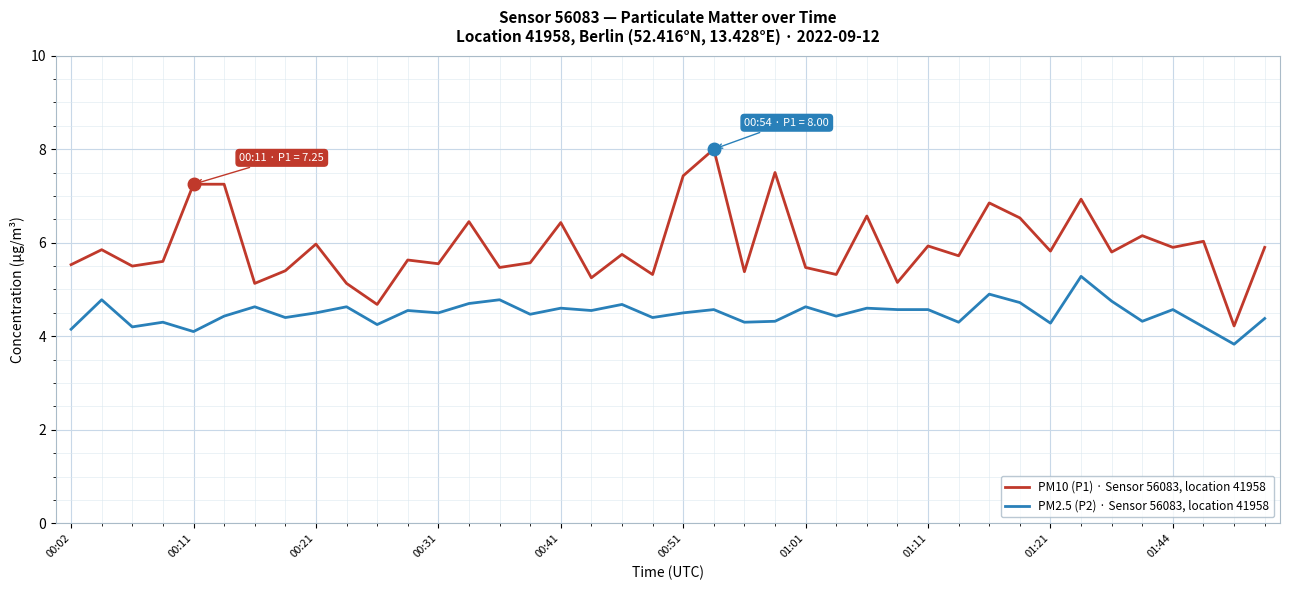

True or false: PM2.5 (P2) · Sensor 56083, location 41958 and PM10 (P1) · Sensor 56083, location 41958 cross at least once.

False